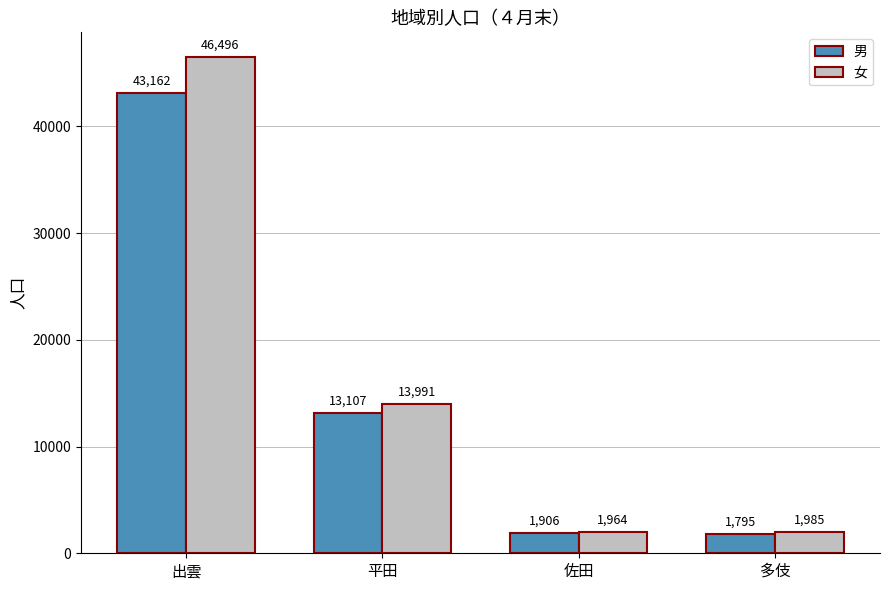

Is the value of 男 at 平田 greater than the value of 女 at 平田?

No